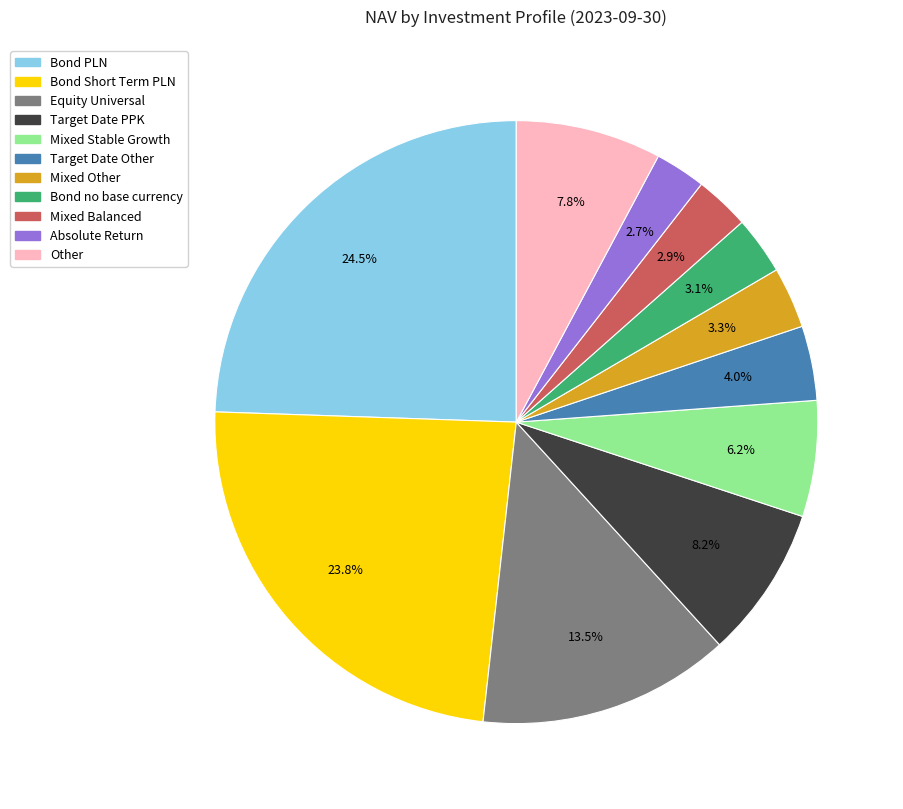

Does any single category account for the majority?

No